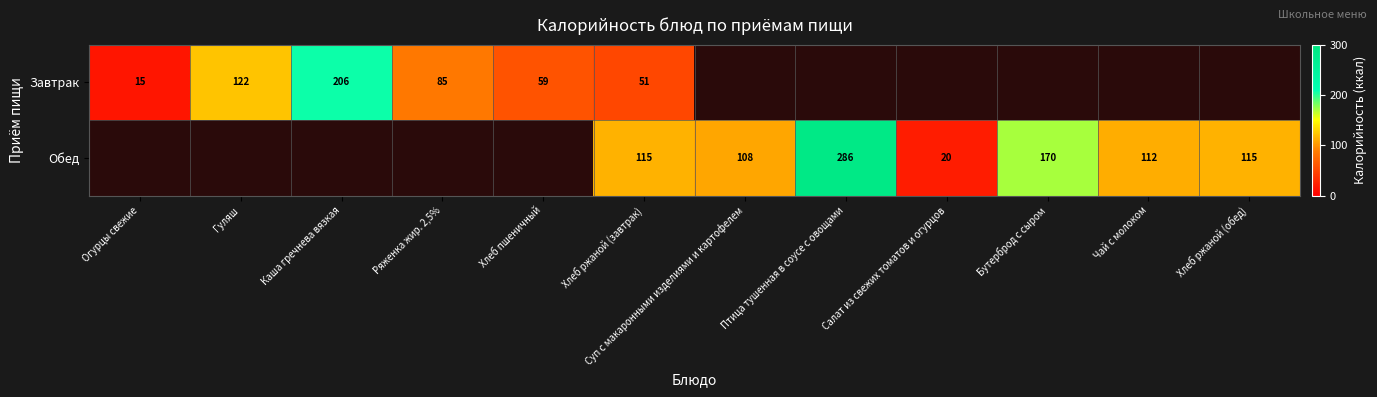

What is the difference between the Обед values at Суп с макаронными изделиями и картофелем and Бутерброд с сыром?

62.0